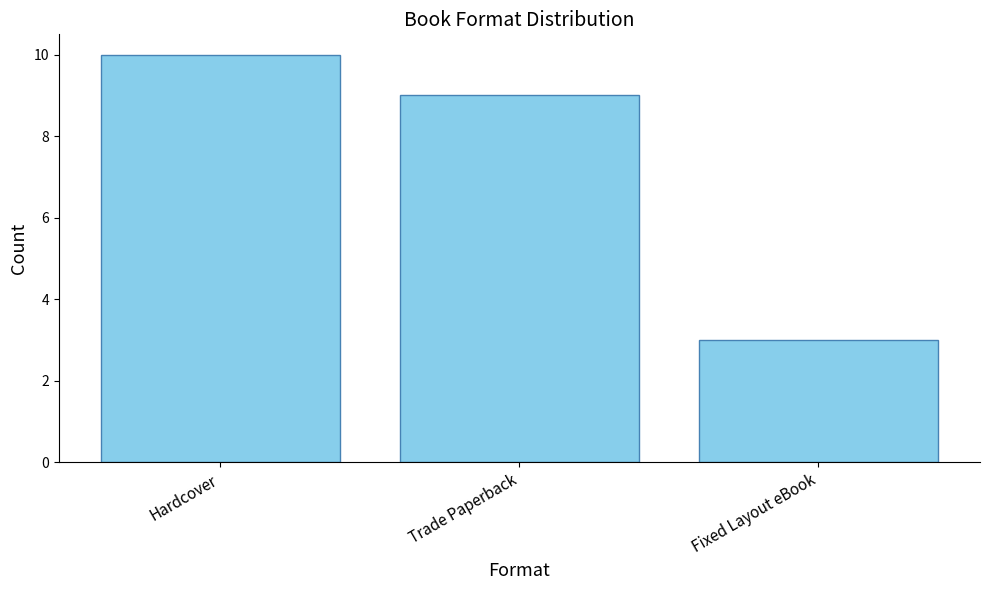

Where does the data first go above 9?

Hardcover